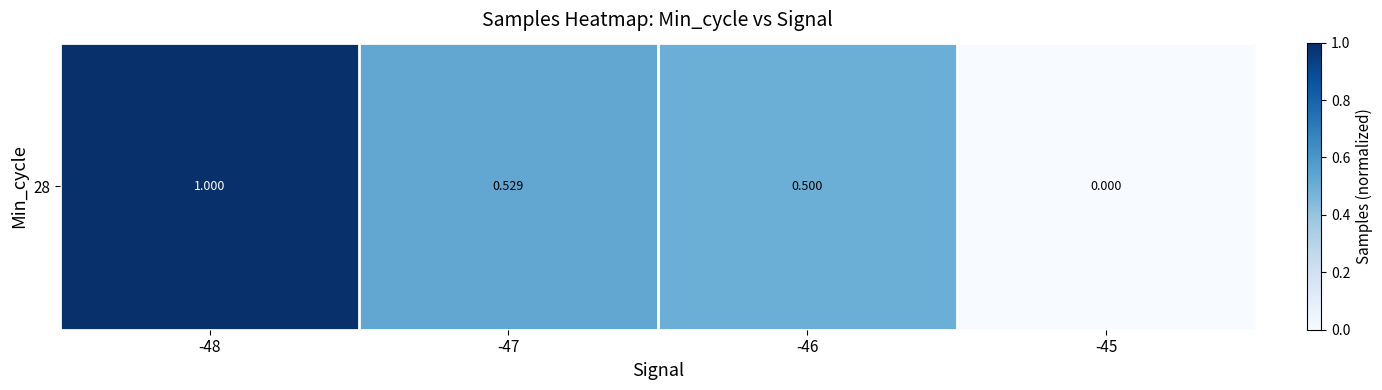

Count the number of categories in the chart.

4